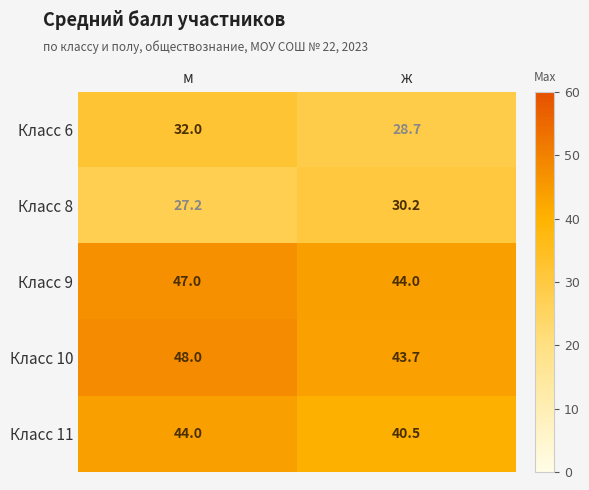

What is the sum of all Класс 10 values?

91.7